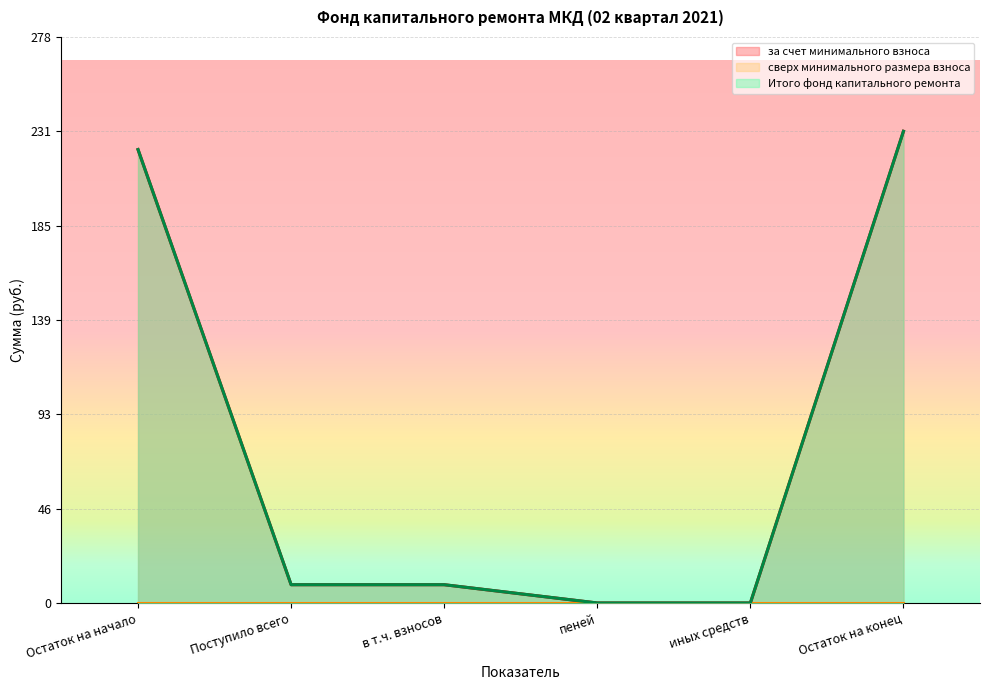

Between пеней and Остаток на конец, which is larger?

Остаток на конец